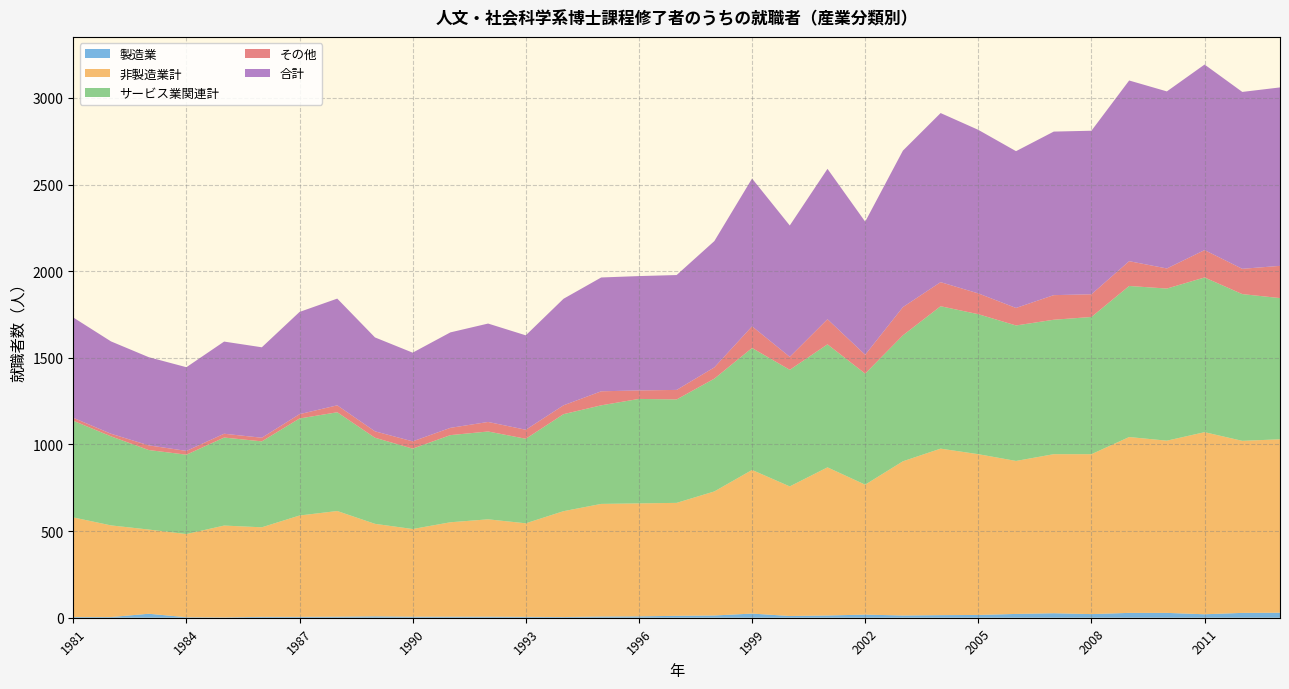

Reading left to right, extract all data points from this chart.

製造業: 1981=4	1982=4	1983=23	1984=3	1985=2	1986=5	1987=5	1988=6	1989=8	1990=6	1991=6	1992=6	1993=5	1994=4	1995=7	1996=8	1997=11	1998=13	1999=24	2000=10	2001=13	2002=18	2003=13	2004=15	2005=16	2006=22	2007=26	2008=21	2009=28	2010=28	2011=20	2012=28	2013=29
非製造業計: 1981=575	1982=529	1983=486	1984=480	1985=530	1986=517	1987=585	1988=610	1989=534	1990=506	1991=545	1992=562	1993=540	1994=611	1995=650	1996=652	1997=652	1998=716	1999=829	2000=748	2001=855	2002=750	2003=890	2004=961	2005=928	2006=883	2007=918	2008=923	2009=1015	2010=994	2011=1051	2012=993	2013=1001
サービス業関連計: 1981=558	1982=514	1983=459	1984=458	1985=508	1986=496	1987=560	1988=570	1989=497	1990=464	1991=503	1992=507	1993=488	1994=560	1995=569	1996=603	1997=597	1998=651	1999=704	2000=673	2001=710	2002=641	2003=727	2004=822	2005=808	2006=782	2007=776	2008=792	2009=872	2010=878	2011=893	2012=847	2013=815
その他: 1981=17	1982=15	1983=27	1984=22	1985=22	1986=21	1987=25	1988=40	1989=37	1990=42	1991=42	1992=55	1993=52	1994=51	1995=81	1996=49	1997=55	1998=65	1999=125	2000=75	2001=145	2002=109	2003=163	2004=139	2005=120	2006=101	2007=142	2008=131	2009=143	2010=116	2011=158	2012=146	2013=186
合計: 1981=579	1982=533	1983=509	1984=483	1985=532	1986=522	1987=590	1988=616	1989=542	1990=512	1991=551	1992=568	1993=545	1994=615	1995=657	1996=660	1997=663	1998=729	1999=853	2000=758	2001=868	2002=768	2003=903	2004=976	2005=944	2006=905	2007=944	2008=944	2009=1043	2010=1022	2011=1071	2012=1021	2013=1030